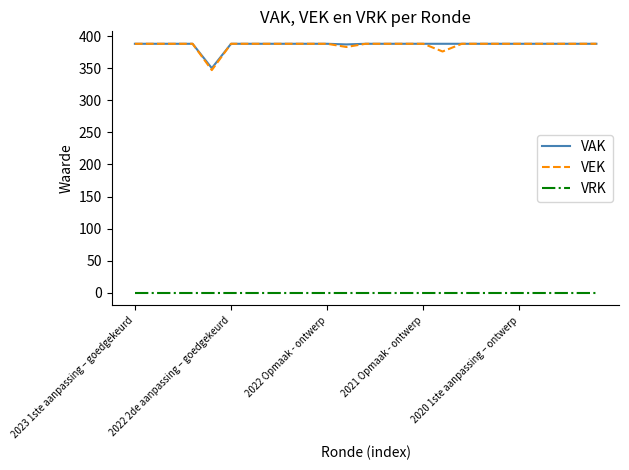

What is the greatest value displayed?

388